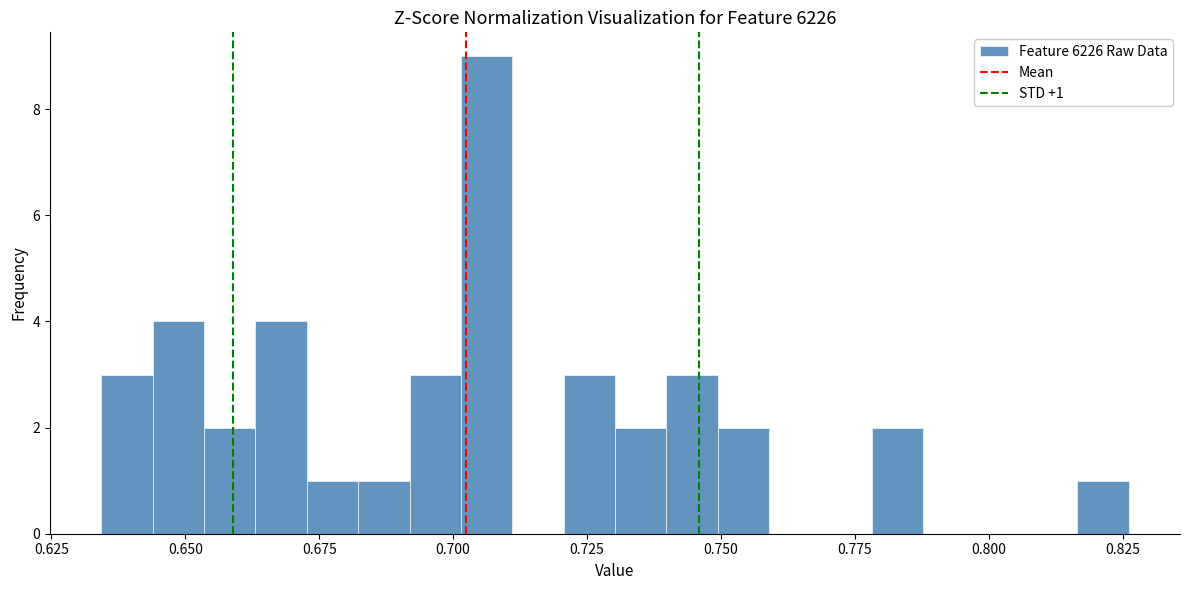

Around what value on the x-axis is the tallest bar? Give the approximate position of its centre, as read against the axis.

0.705